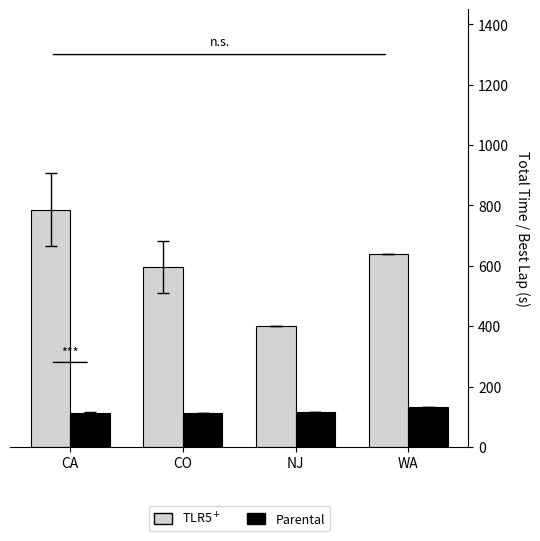

What is the total value across all series at CO?

710.0